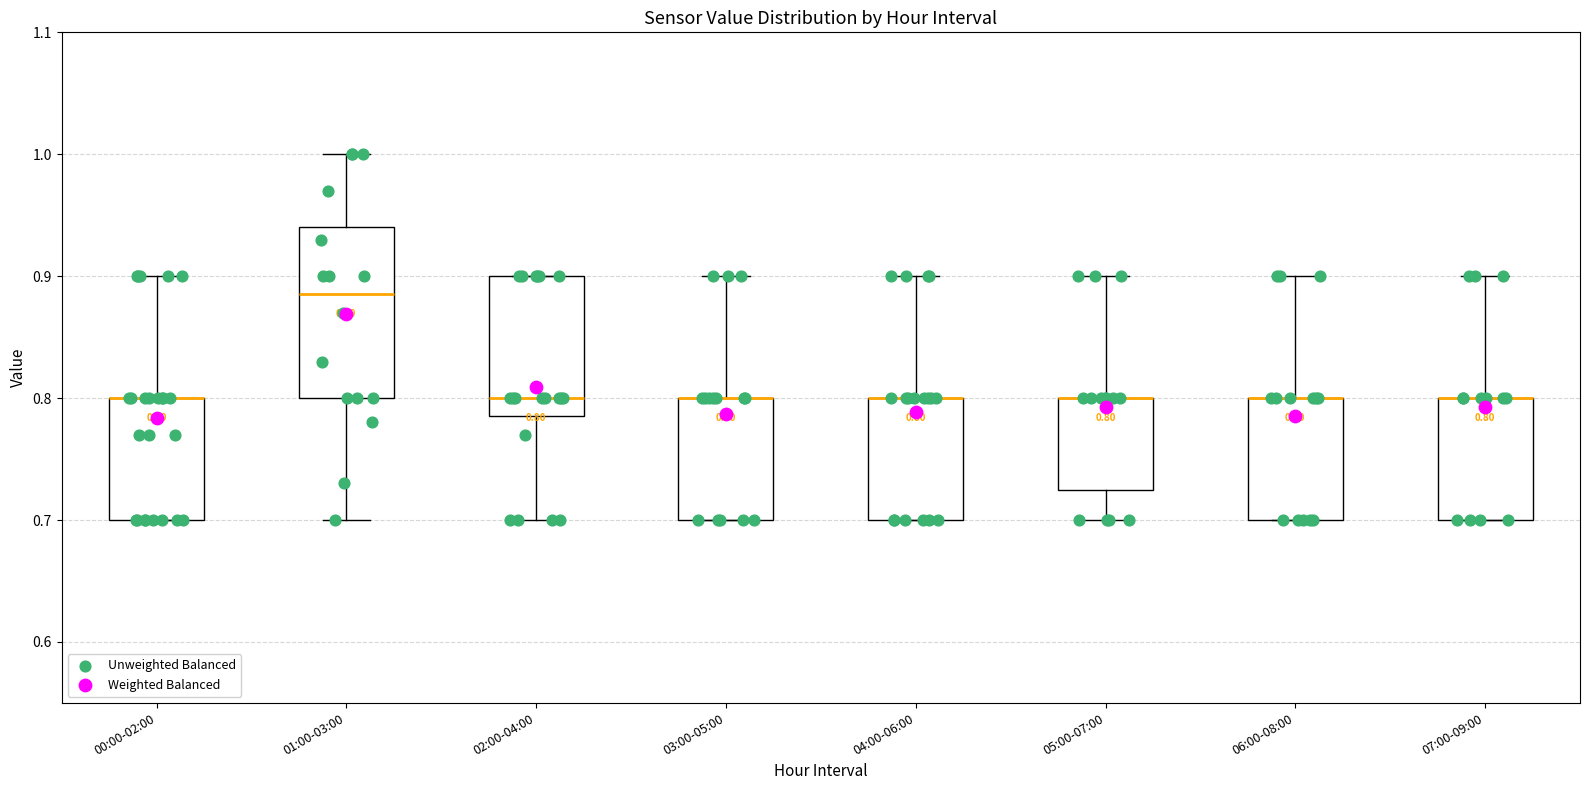

Comparing the boxes themselves (not the whiskers), which one is the tallest?

01:00-03:00